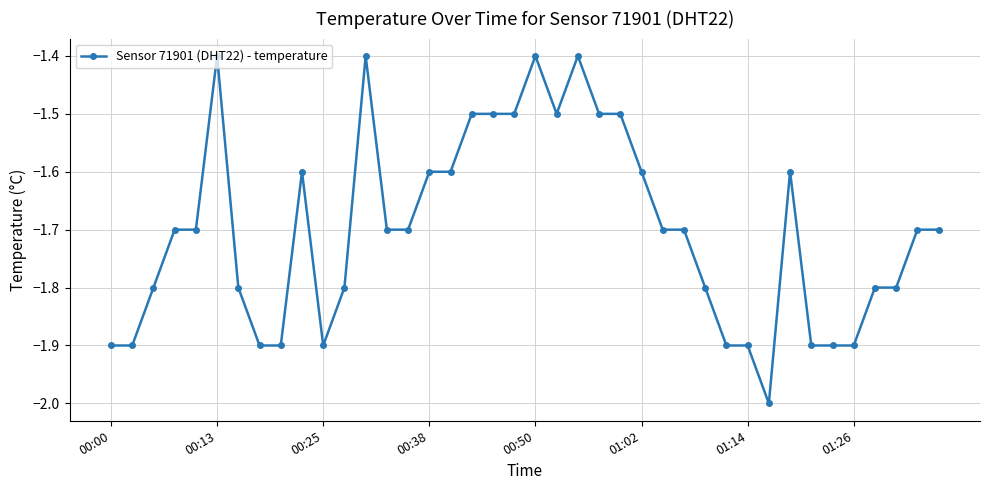

True or false: there are more than 2 points higher than both neighbors.

True